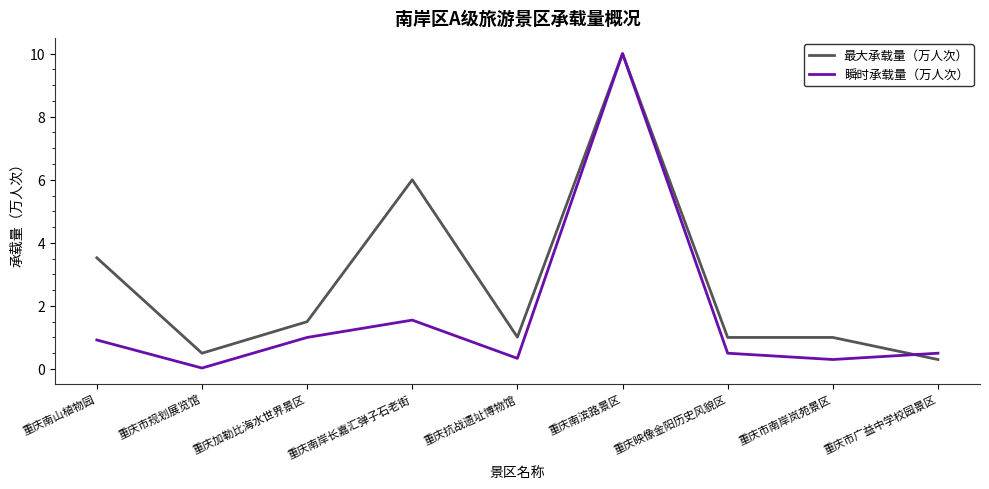

Is the value of 瞬时承载量（万人次） at 重庆南山植物园 greater than the value of 最大承载量（万人次） at 重庆南滨路景区?

No